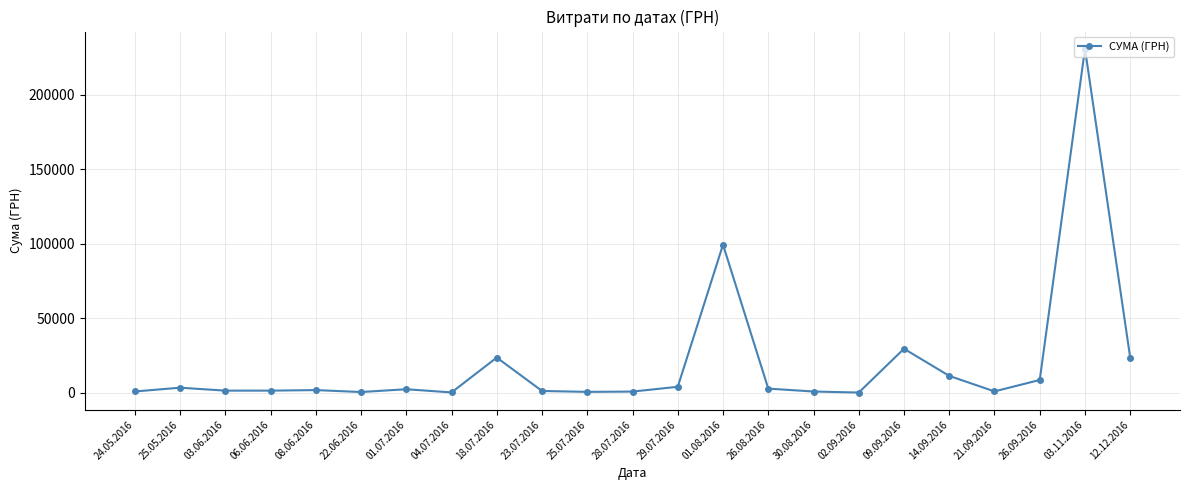

What is the label of the 3rd point from the left?

03.06.2016